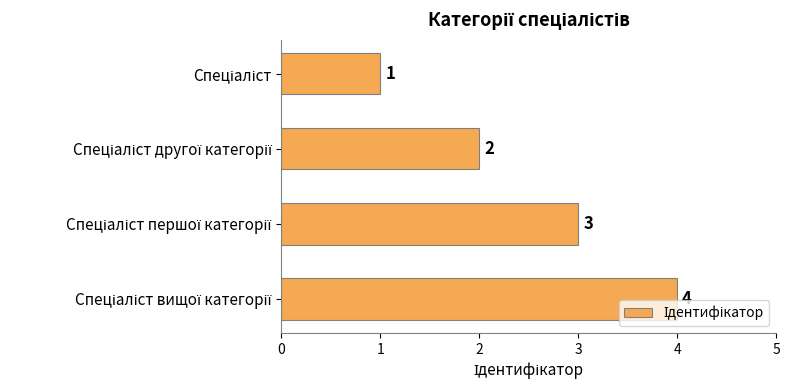

What is the value of the 1st bar from the top?

1